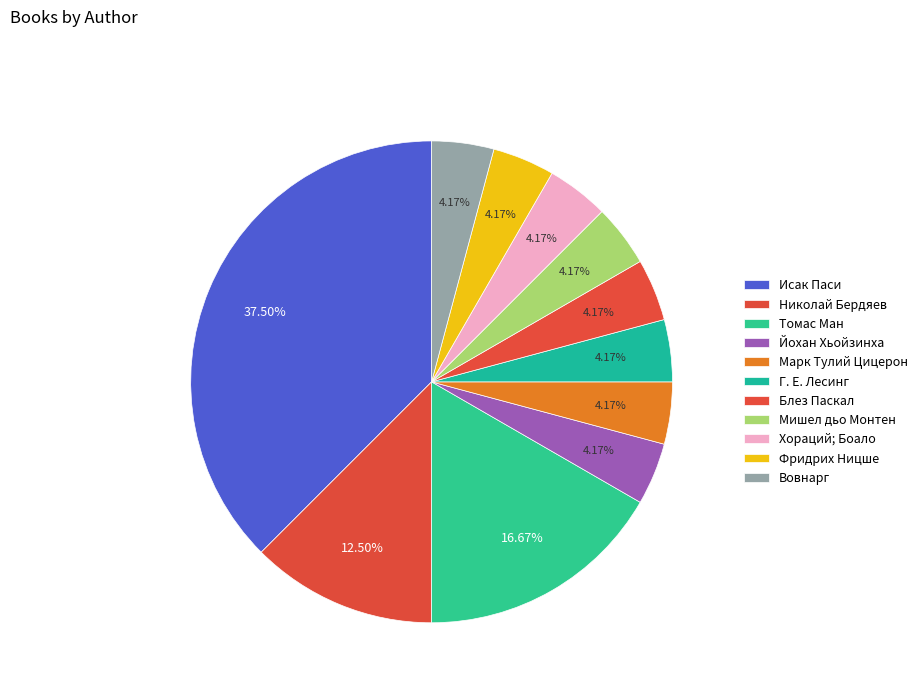

Which slice is the smallest?

Йохан Хьойзинха